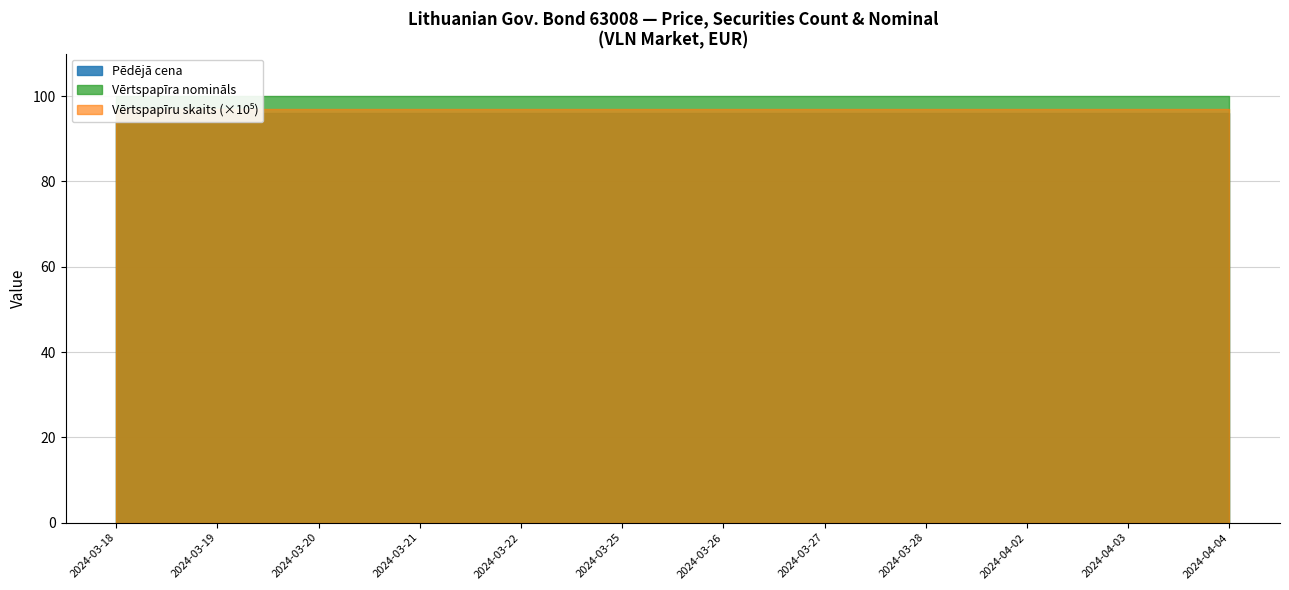

What is the sum of the Vērtspapīru skaits values at 2024-04-04 and 2024-04-03?

19400000.0